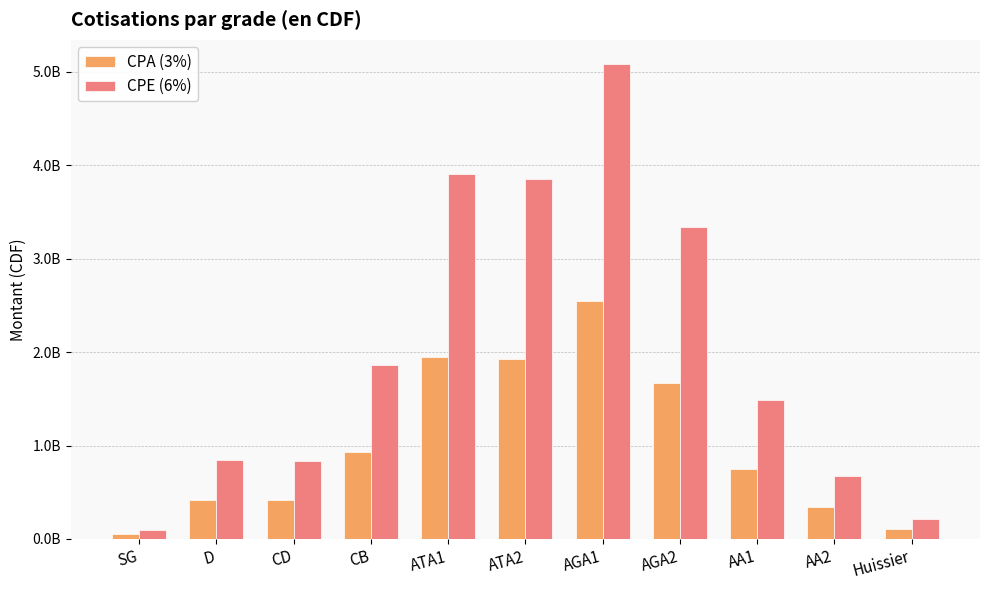

The CPE (6%) series shows 3339413748.2 at AGA2. True or false?

True